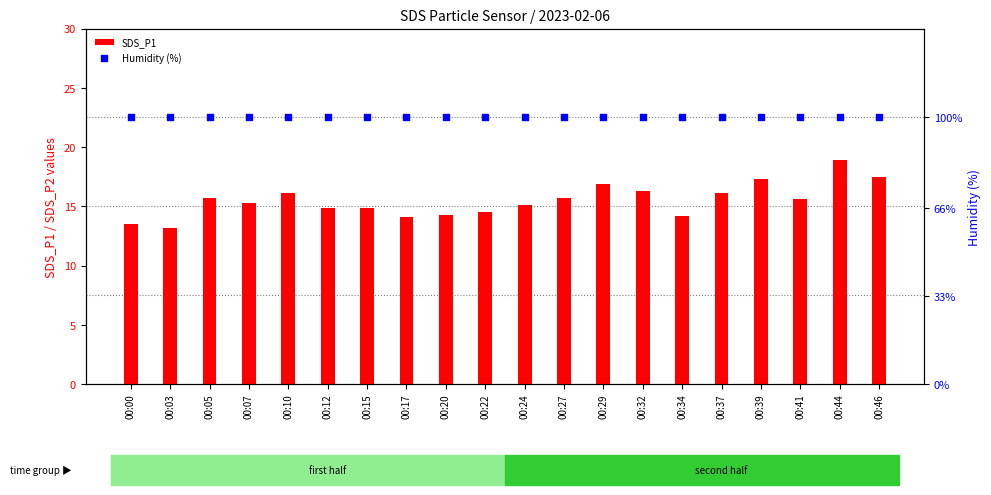

Which series has the largest total across all categories?

Humidity (%)